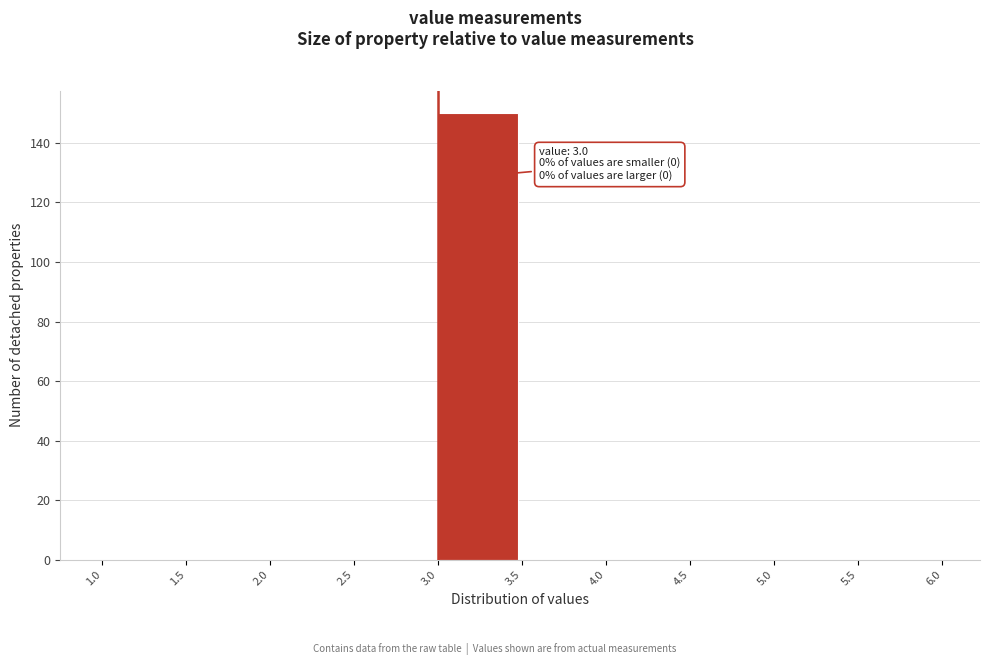

Over which range of the x-axis is the bar tallest?

3.0 to 3.5